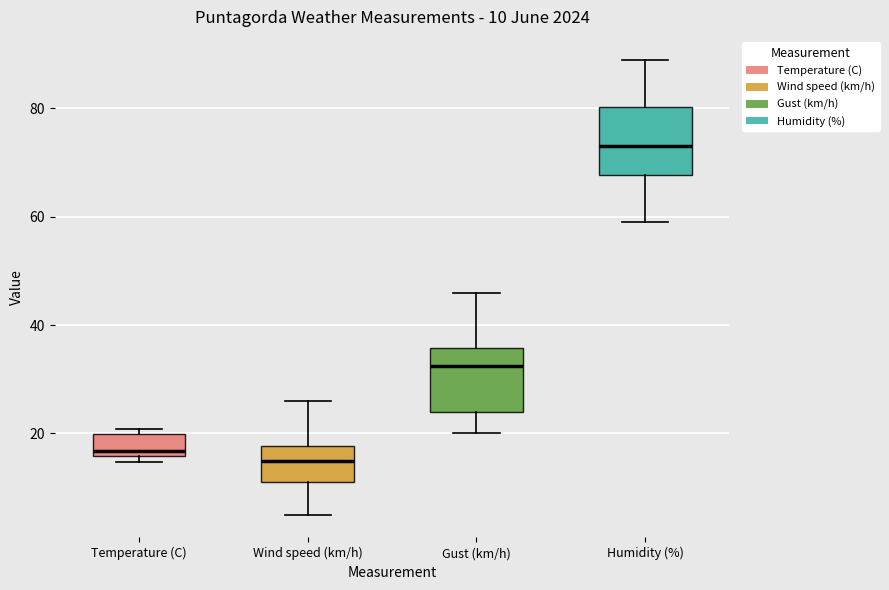

Which box has the highest median line?

Humidity (%)